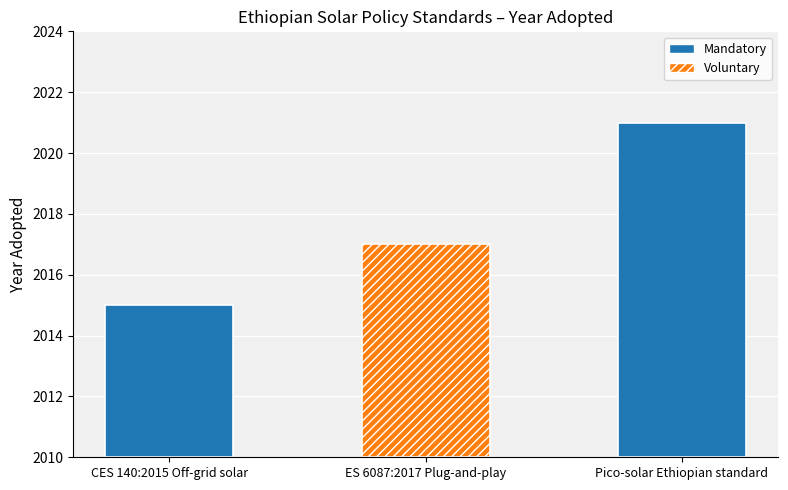

How many bars are there in total?

3